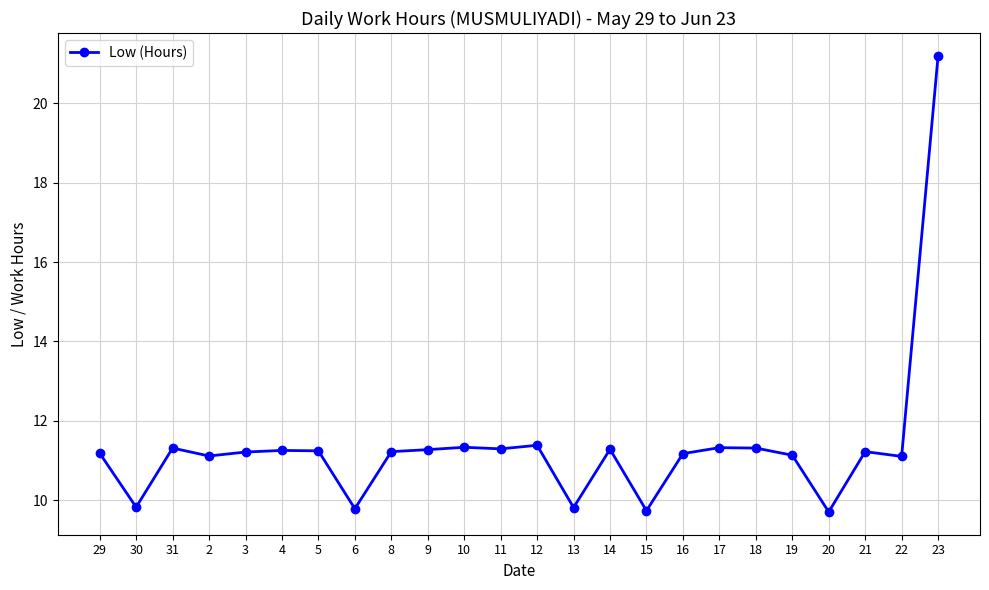

At which category does the data reach its first local valley?

30